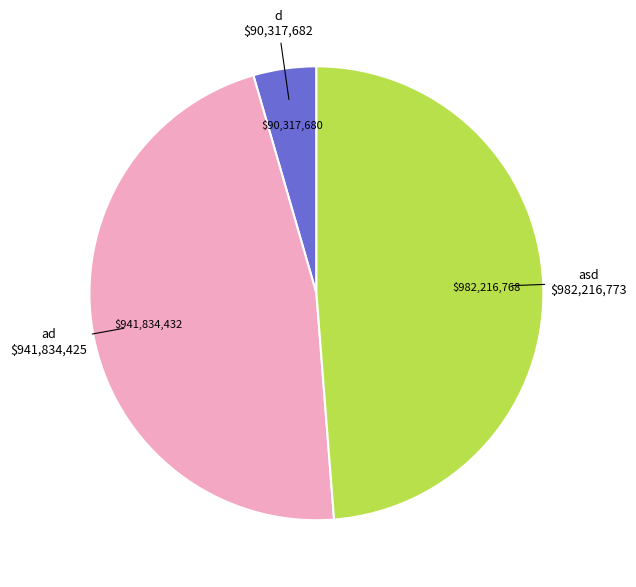

Rank the categories by value from lowest to highest.

d, ad, asd